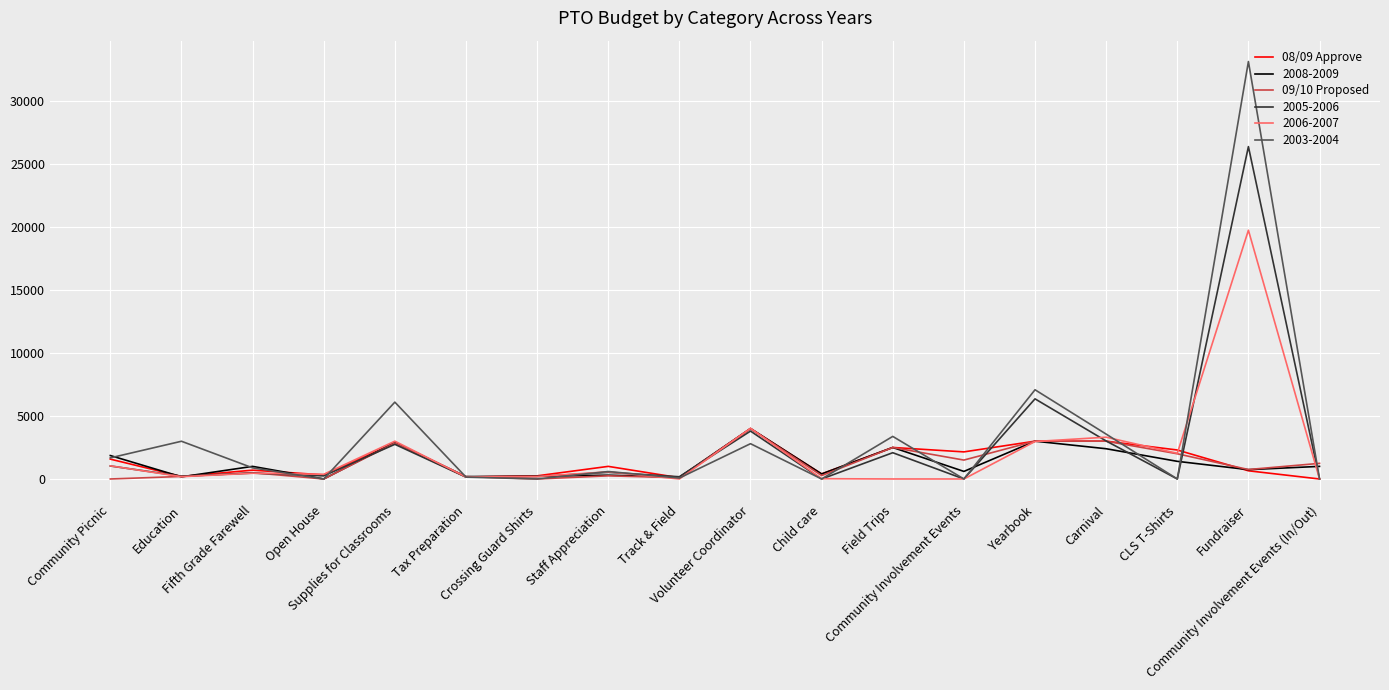

The 09/10 Proposed series shows 1855 at Carnival. True or false?

False